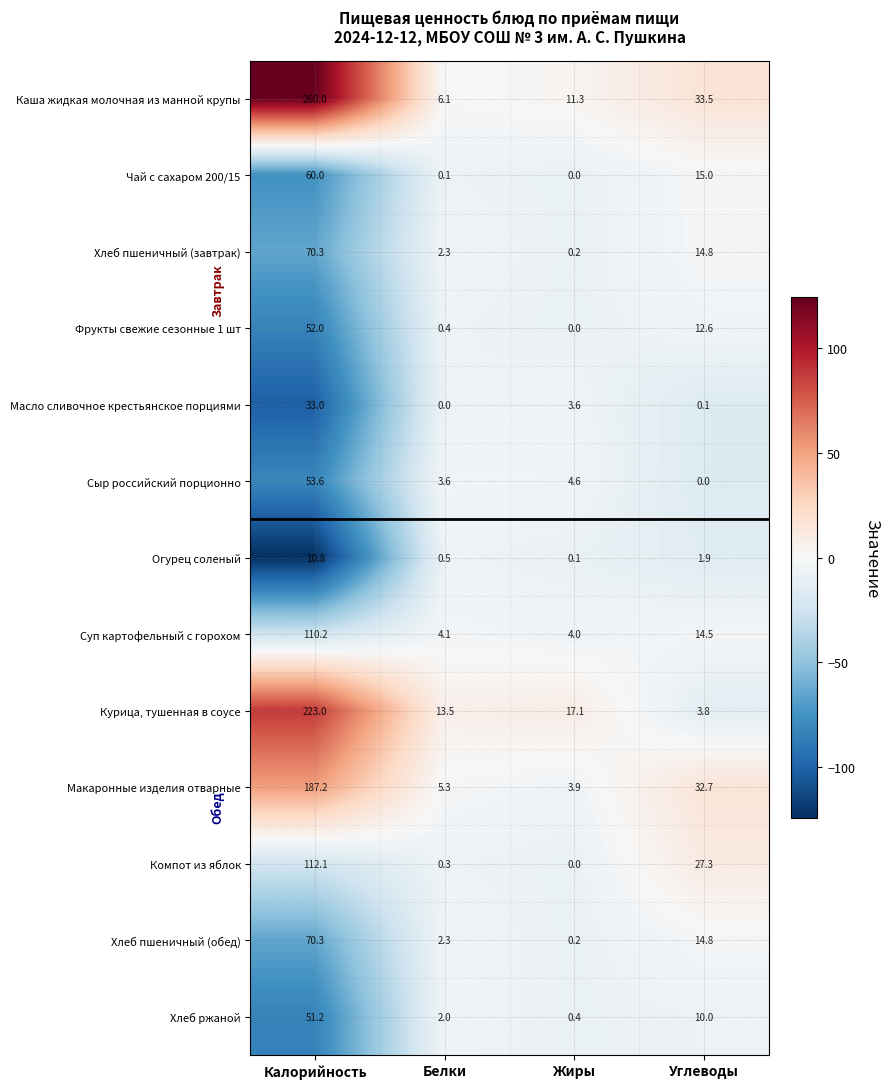

What is the sum of the Чай с сахаром 200/15 values at Белки and Углеводы?

15.1